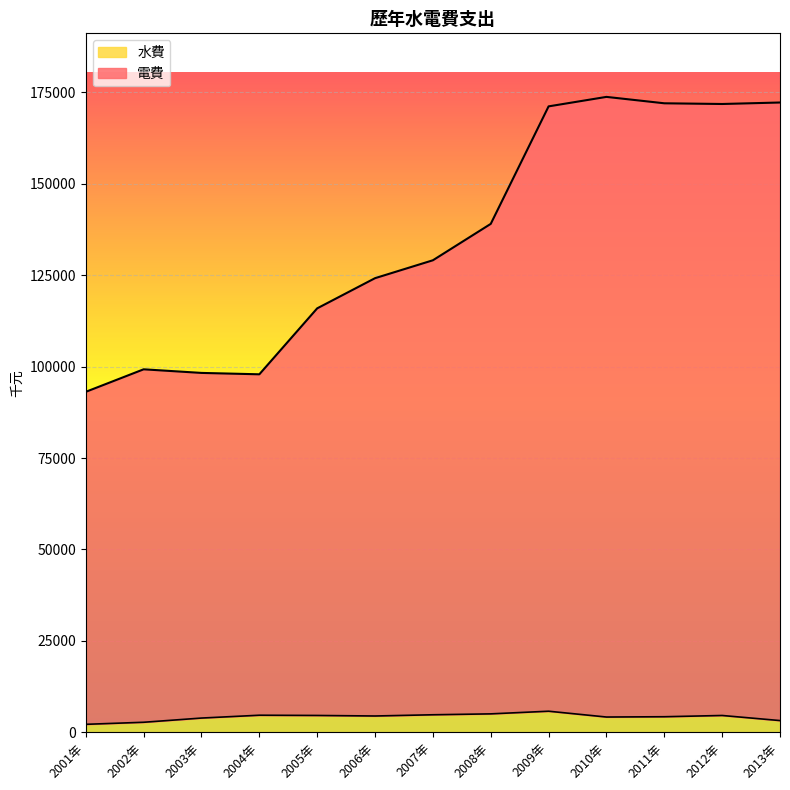

What is the difference between the second highest and second lowest values in the 水費 series?

2296